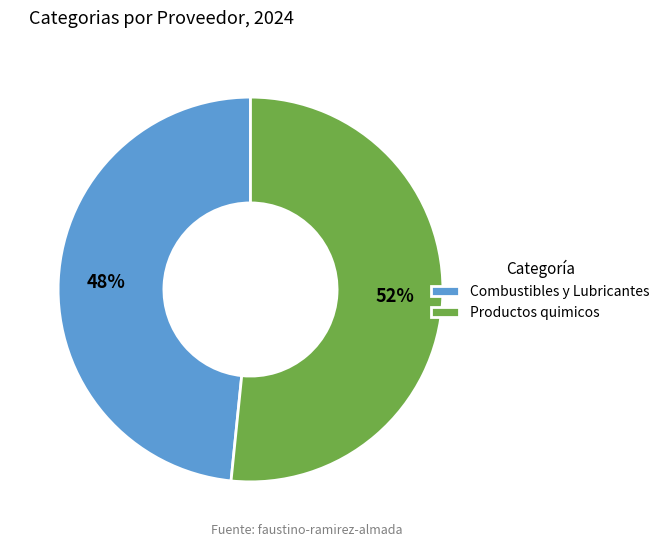

To the nearest percent, what is the combined percentage of Productos quimicos and Combustibles y Lubricantes?

100%